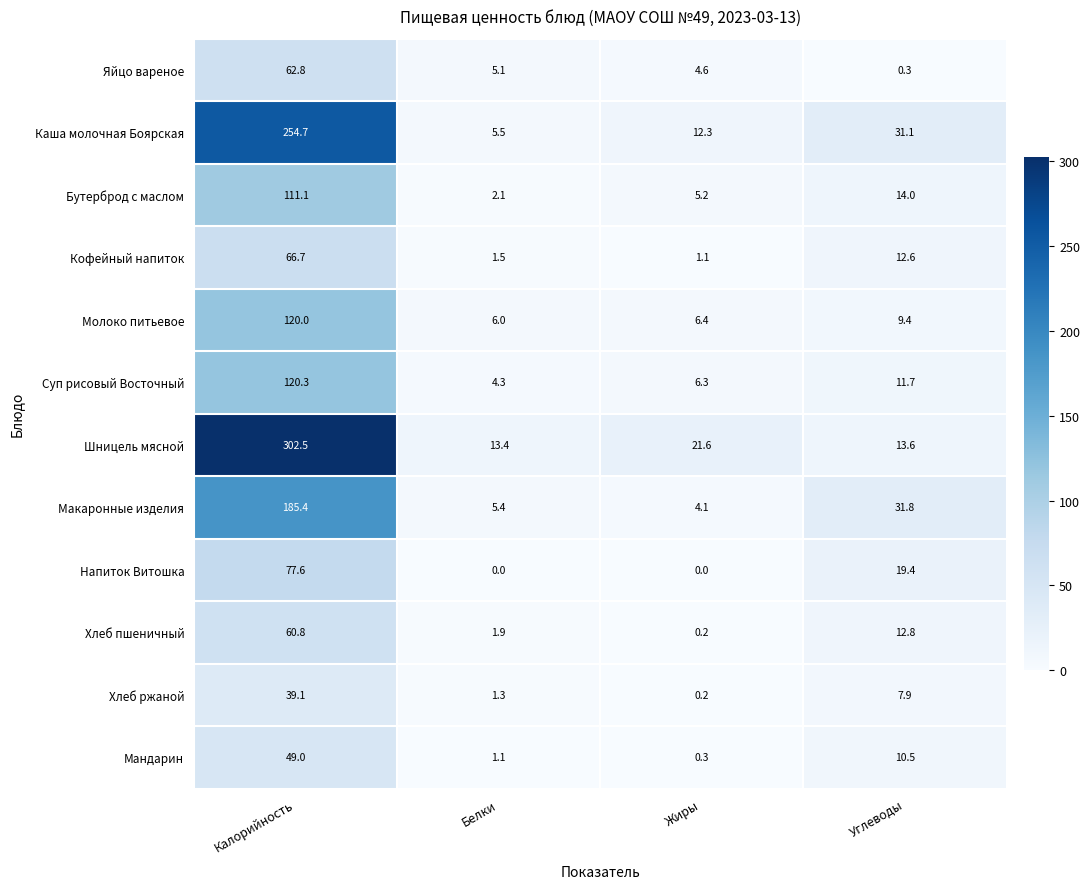

Which series has the largest total across all categories?

Шницель мясной